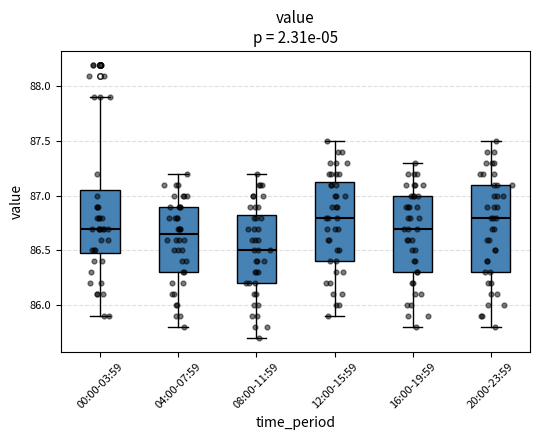

Where does the upper whisker of the box for 12:00-15:59 end on the y-axis? The values are not printed on the chart, so give them approximately, as read against the axis.

87.50